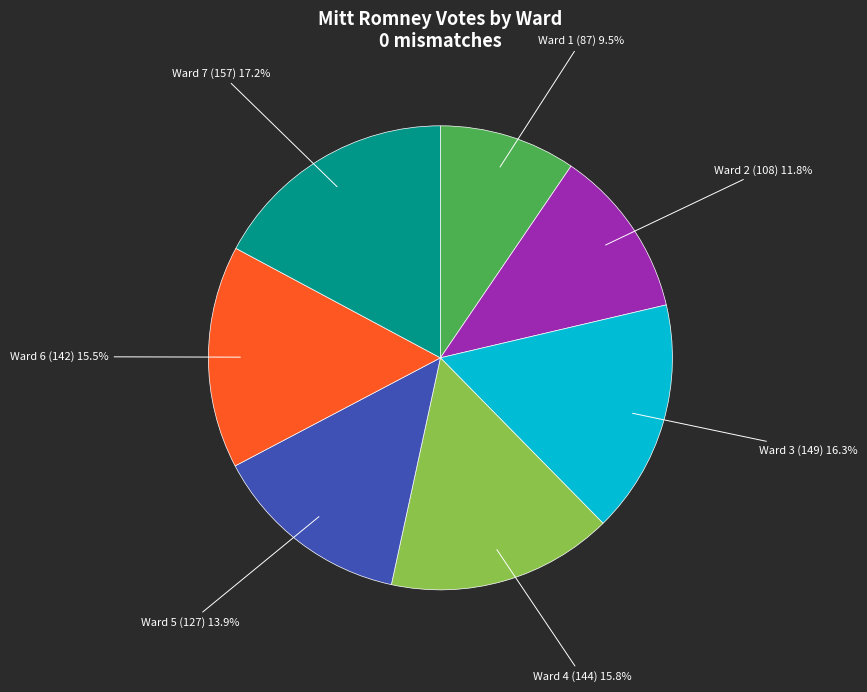

Which category has the smallest portion of the pie?

Ward 1